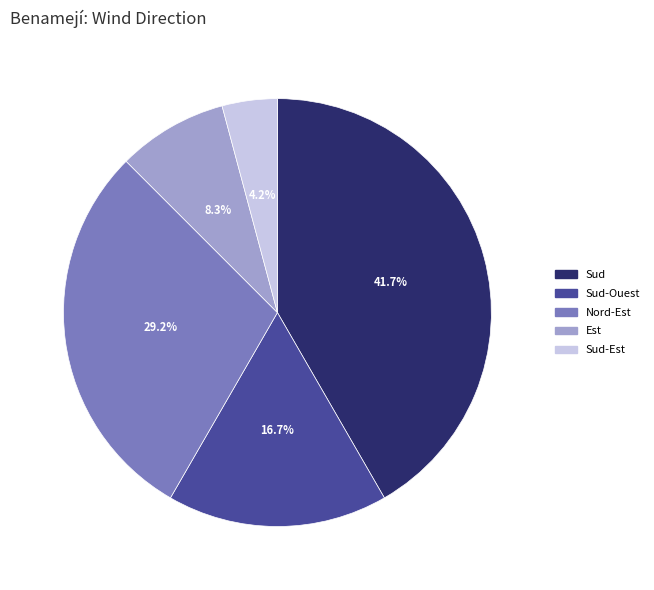

Is there any slice that represents more than half of the pie?

No